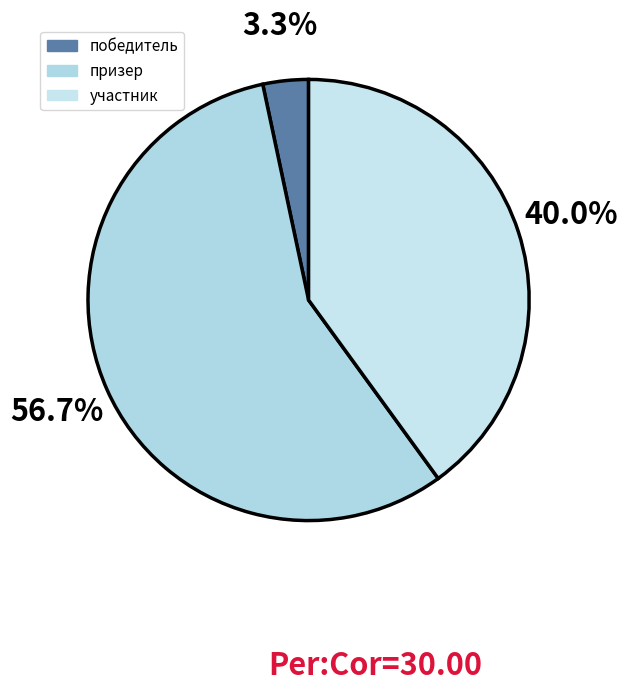

Between участник and победитель, which is larger?

участник